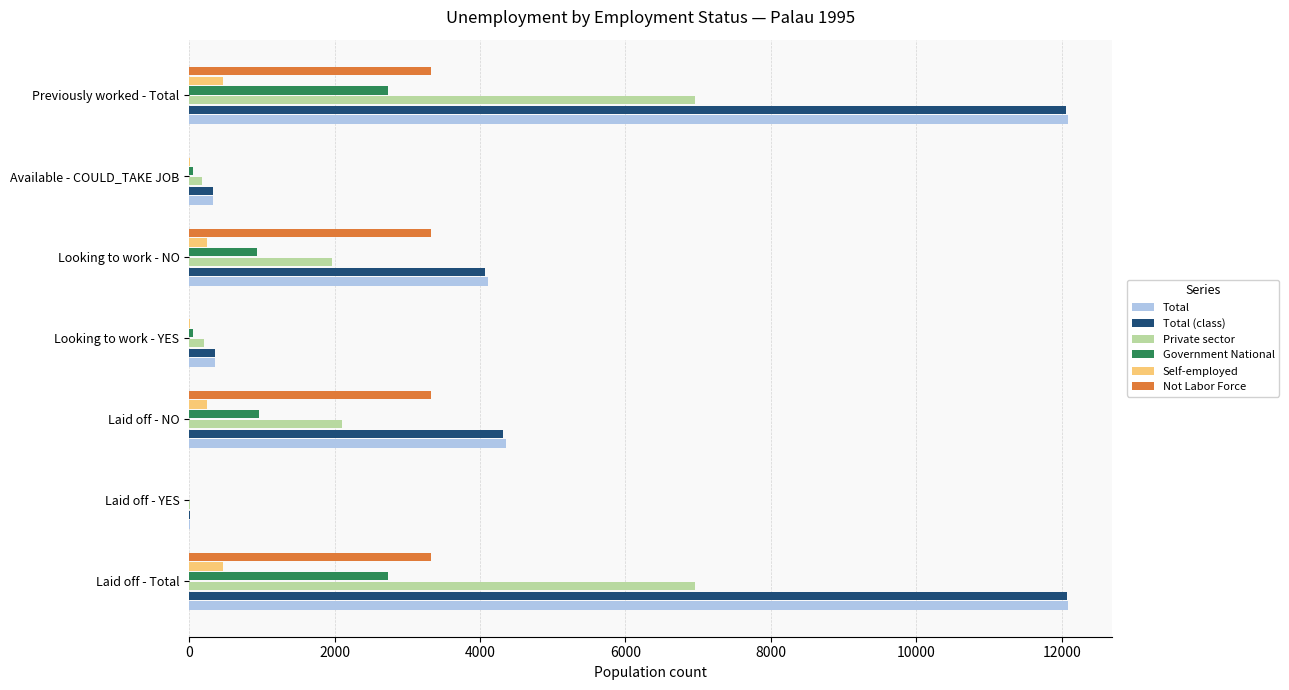

Which series changed the most between Laid off - Total and Available - COULD_TAKE JOB?

Total